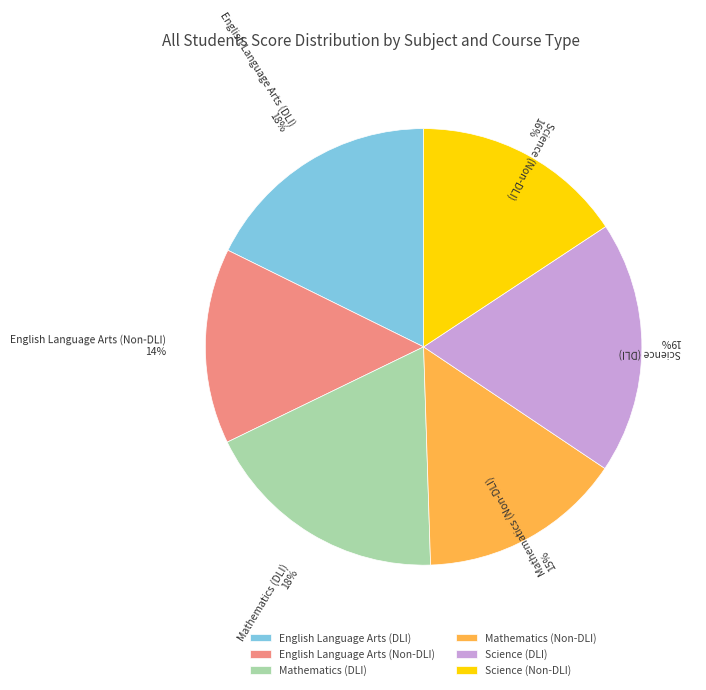

Count the number of slices in the pie.

6